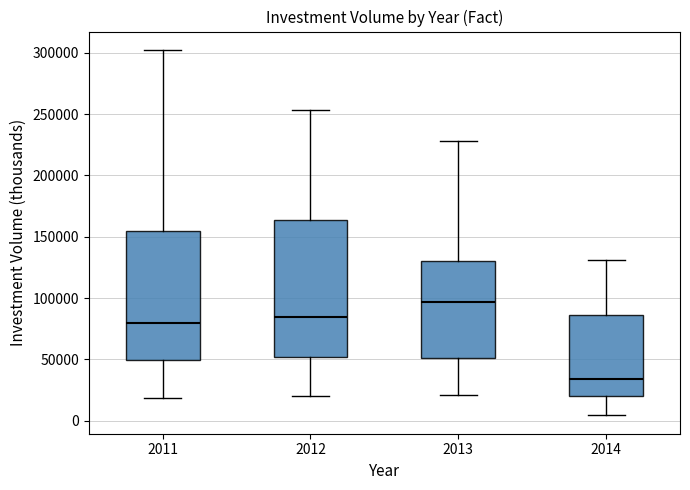

Which box has the highest median line?

2013